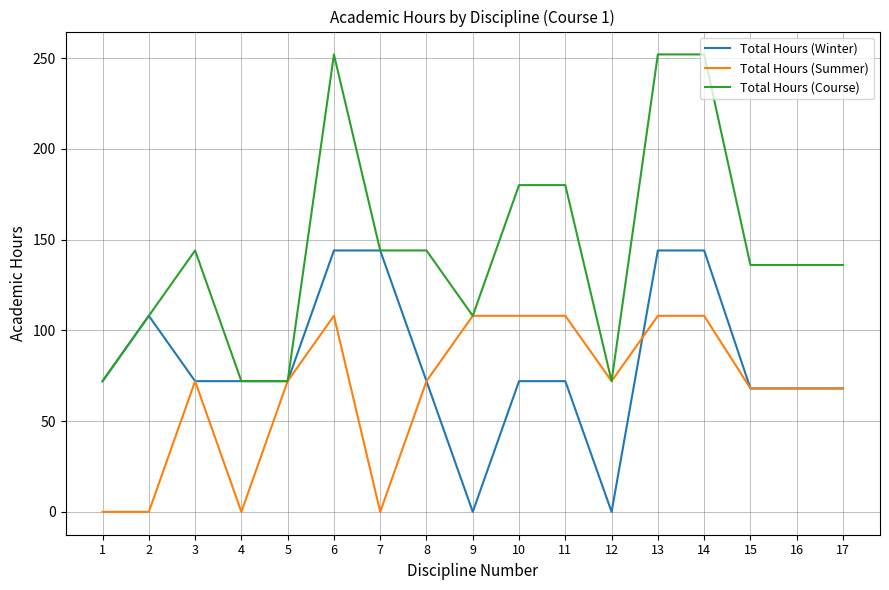

The Total Hours (Summer) series shows 173 at 14. True or false?

False